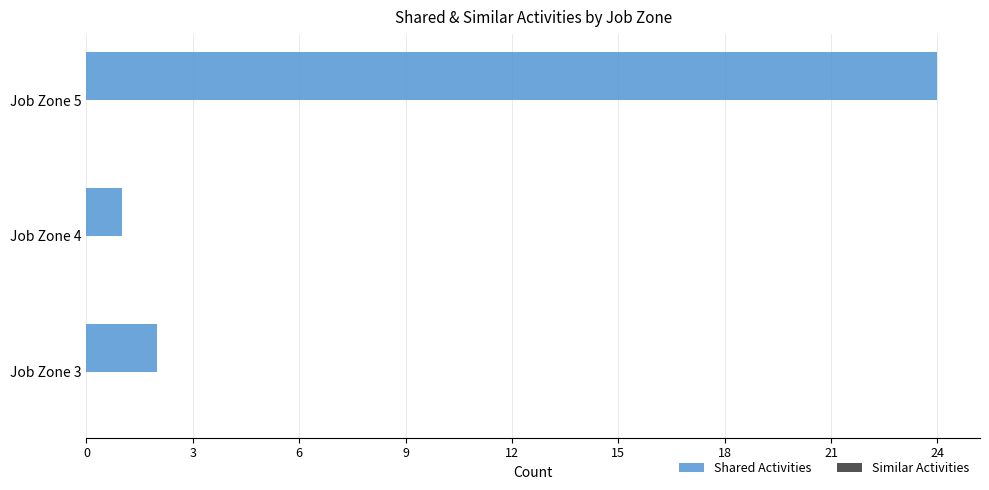

Where is the data nearest to the value 12?

Job Zone 3